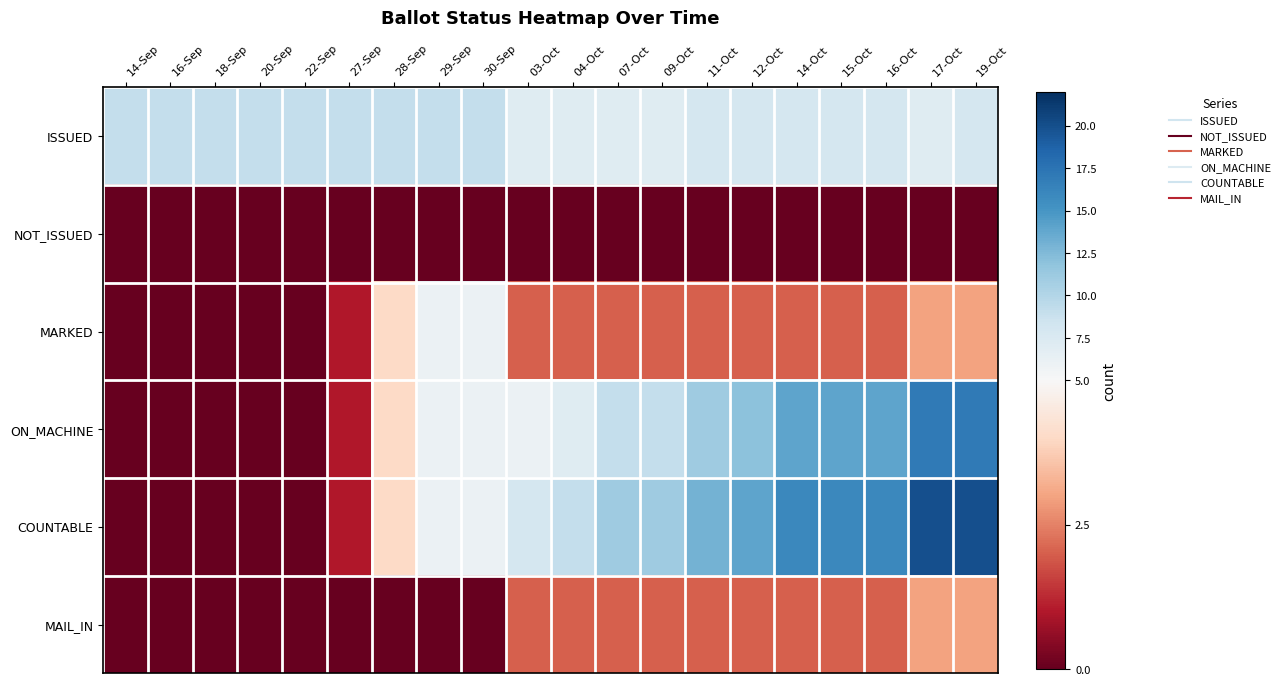

Reading left to right, transcribe all the data shown in this chart.

ISSUED: 14-Sep=9	16-Sep=9	18-Sep=9	20-Sep=9	22-Sep=9	27-Sep=9	28-Sep=9	29-Sep=9	30-Sep=9	03-Oct=7	04-Oct=7	07-Oct=7	09-Oct=7	11-Oct=8	12-Oct=8	14-Oct=8	15-Oct=8	16-Oct=8	17-Oct=7	19-Oct=8
NOT_ISSUED: 14-Sep=0	16-Sep=0	18-Sep=0	20-Sep=0	22-Sep=0	27-Sep=0	28-Sep=0	29-Sep=0	30-Sep=0	03-Oct=0	04-Oct=0	07-Oct=0	09-Oct=0	11-Oct=0	12-Oct=0	14-Oct=0	15-Oct=0	16-Oct=0	17-Oct=0	19-Oct=0
MARKED: 14-Sep=0	16-Sep=0	18-Sep=0	20-Sep=0	22-Sep=0	27-Sep=1	28-Sep=4	29-Sep=6	30-Sep=6	03-Oct=2	04-Oct=2	07-Oct=2	09-Oct=2	11-Oct=2	12-Oct=2	14-Oct=2	15-Oct=2	16-Oct=2	17-Oct=3	19-Oct=3
ON_MACHINE: 14-Sep=0	16-Sep=0	18-Sep=0	20-Sep=0	22-Sep=0	27-Sep=1	28-Sep=4	29-Sep=6	30-Sep=6	03-Oct=6	04-Oct=7	07-Oct=9	09-Oct=9	11-Oct=11	12-Oct=12	14-Oct=14	15-Oct=14	16-Oct=14	17-Oct=17	19-Oct=17
COUNTABLE: 14-Sep=0	16-Sep=0	18-Sep=0	20-Sep=0	22-Sep=0	27-Sep=1	28-Sep=4	29-Sep=6	30-Sep=6	03-Oct=8	04-Oct=9	07-Oct=11	09-Oct=11	11-Oct=13	12-Oct=14	14-Oct=16	15-Oct=16	16-Oct=16	17-Oct=20	19-Oct=20
MAIL_IN: 14-Sep=0	16-Sep=0	18-Sep=0	20-Sep=0	22-Sep=0	27-Sep=0	28-Sep=0	29-Sep=0	30-Sep=0	03-Oct=2	04-Oct=2	07-Oct=2	09-Oct=2	11-Oct=2	12-Oct=2	14-Oct=2	15-Oct=2	16-Oct=2	17-Oct=3	19-Oct=3